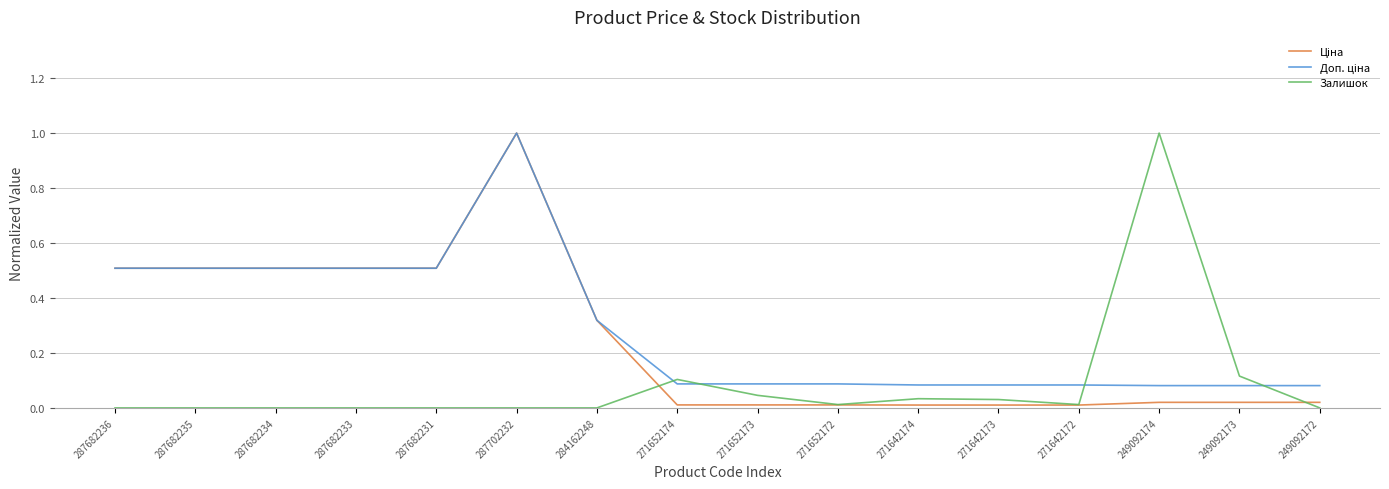

At which category is the sum across all series the highest?

287702232